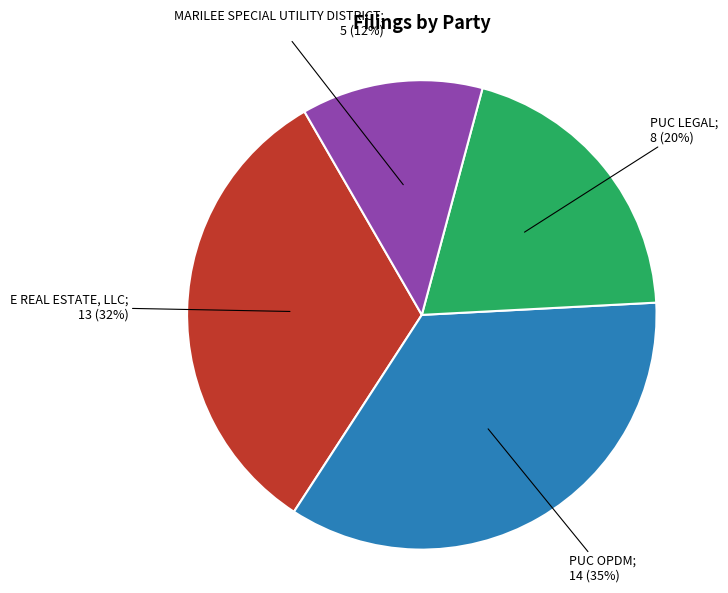

Does any single category account for the majority?

No